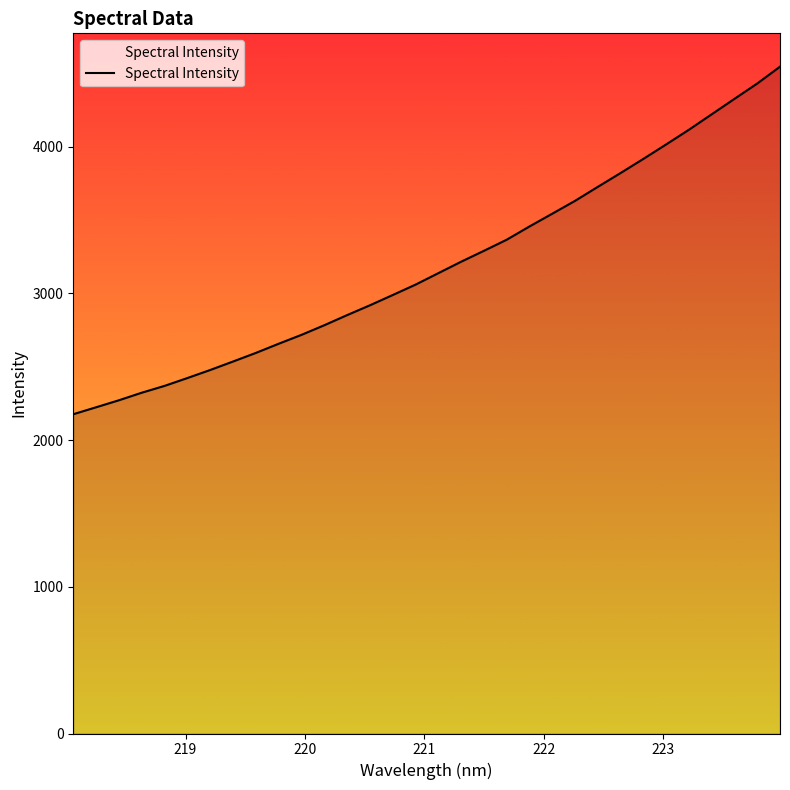

What is the greatest value displayed?

4545.3